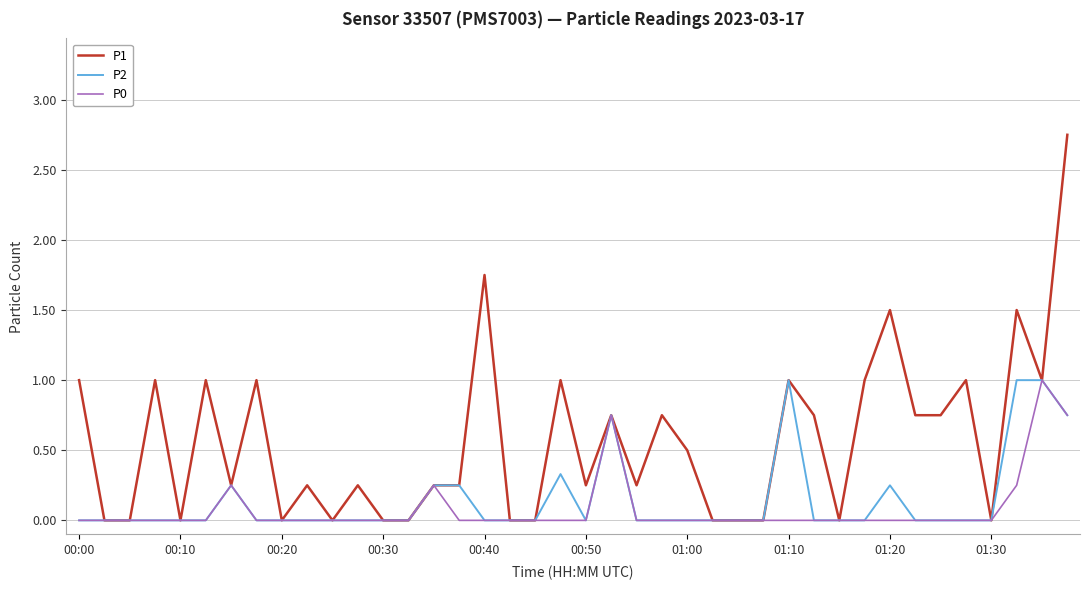

Which series has the largest total across all categories?

P1